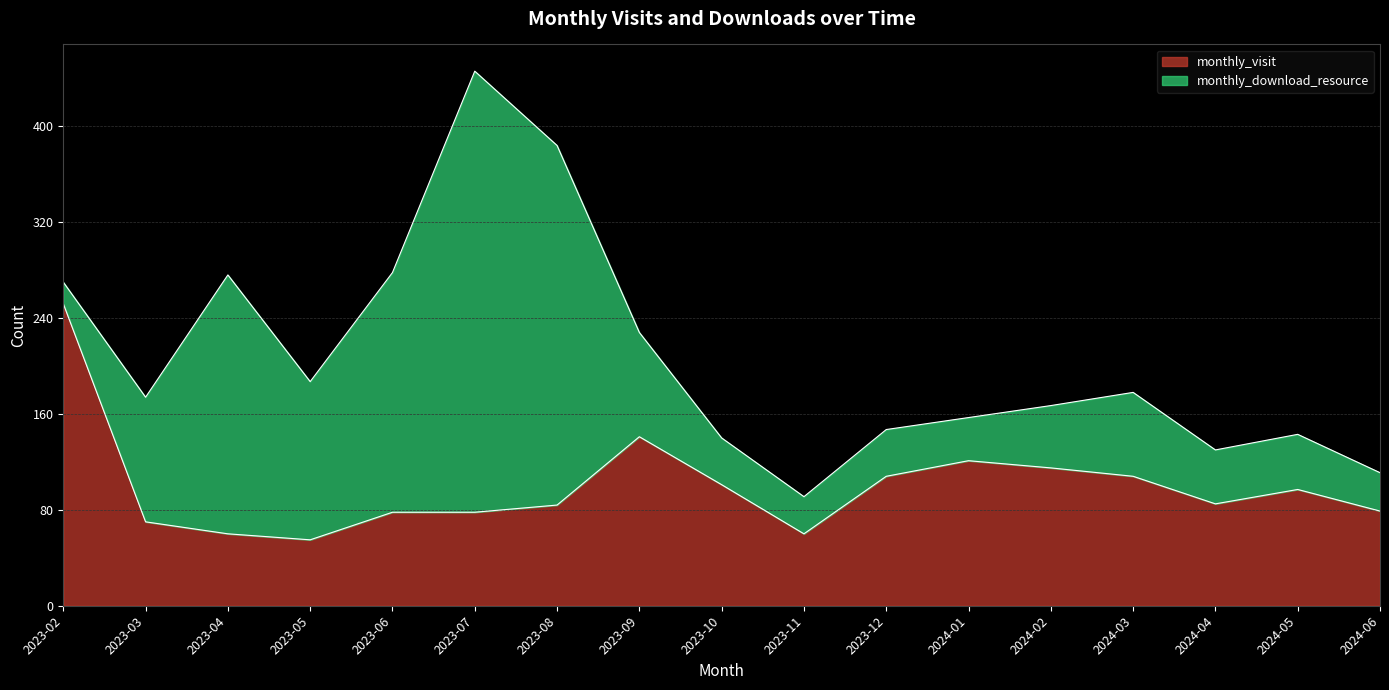

Is it true that the value at 2023-11 is 60?

True